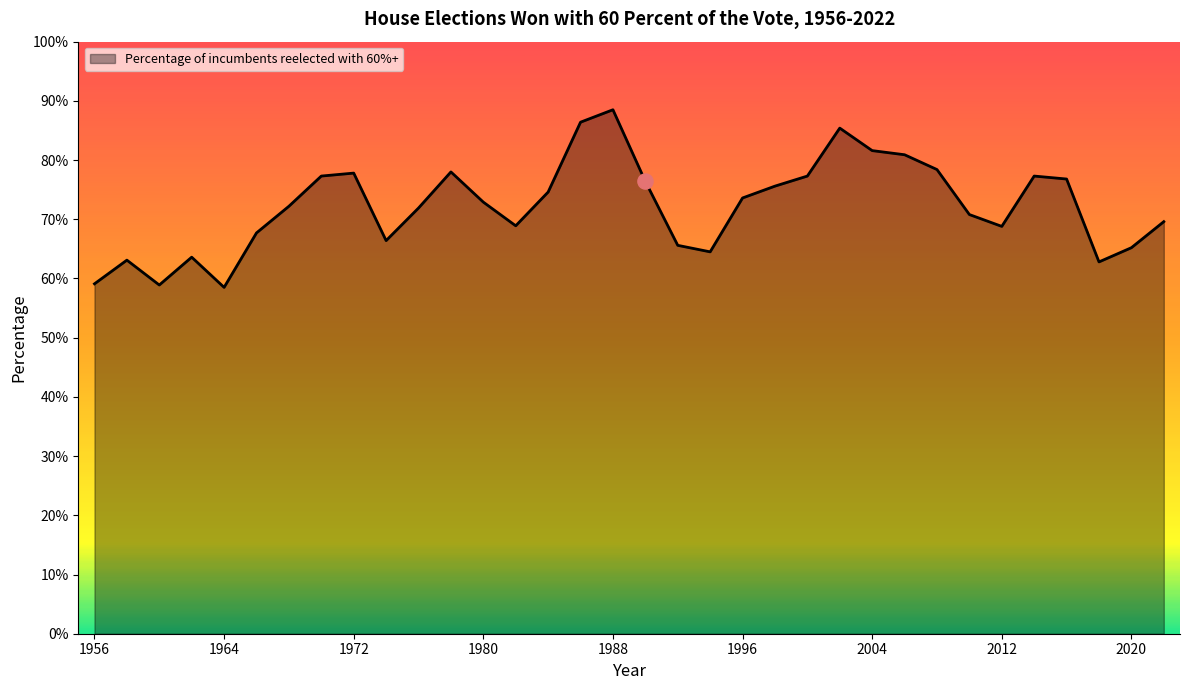

What is the minimum value shown in the chart?

58.5